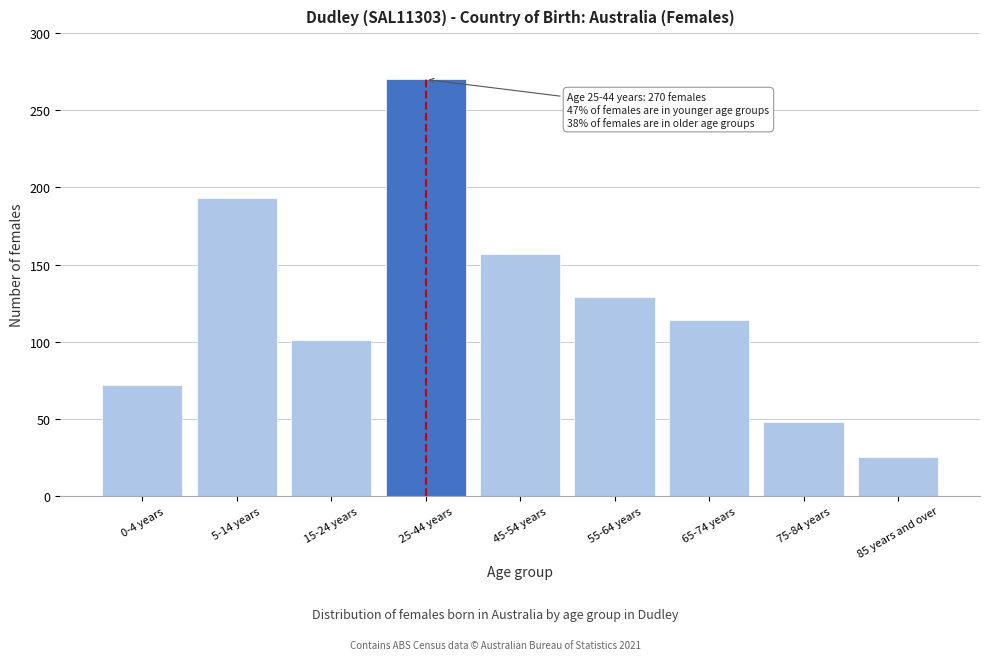

Reading left to right, what are all the values shown in this chart?

0-4 years=72	5-14 years=193	15-24 years=101	25-44 years=270	45-54 years=157	55-64 years=129	65-74 years=114	75-84 years=48	85 years and over=25